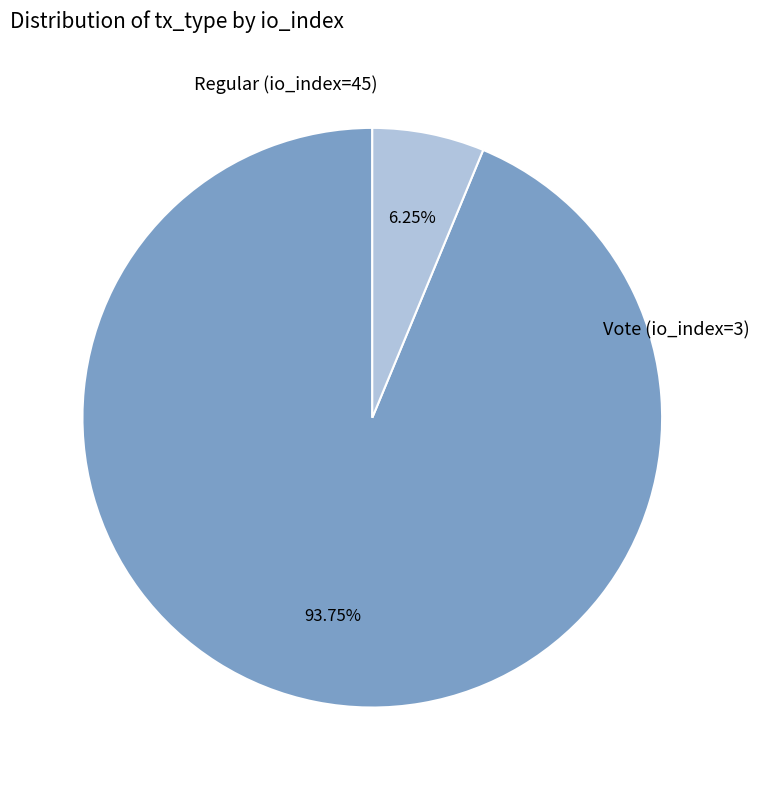

Rank the categories by value from highest to lowest.

Regular (io_index=45), Vote (io_index=3)